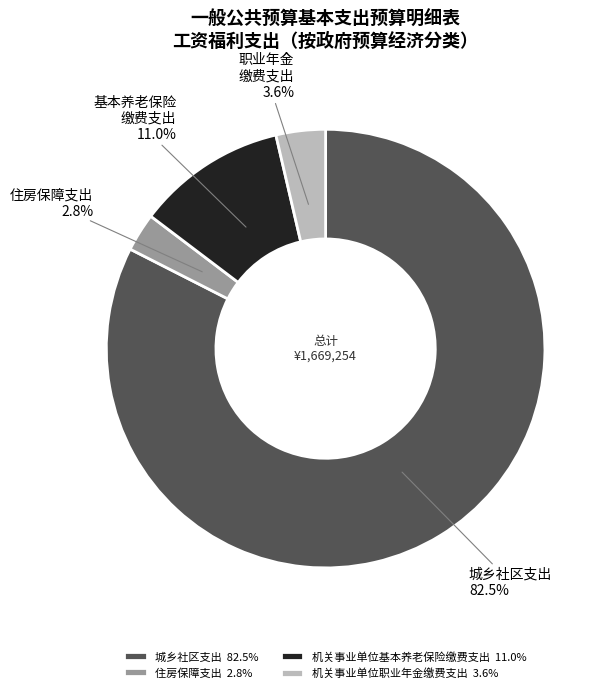

To the nearest percent, what is the difference between the 住房保障支出 and 机关事业单位基本养老保险缴费支出 slice percentages?

8%